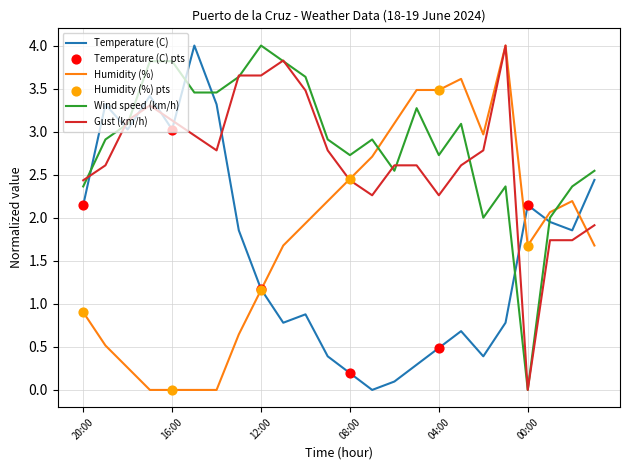

True or false: Temperature (C) and Wind speed (km/h) cross at least once.

True